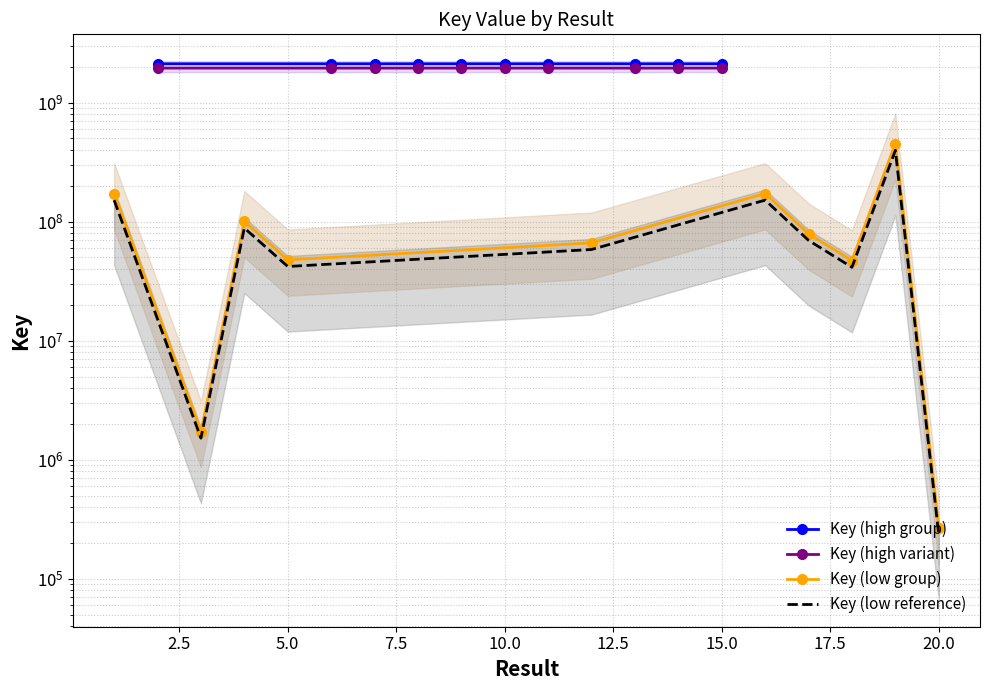

What is the sum of all Key (low group) values?

1138565644.0